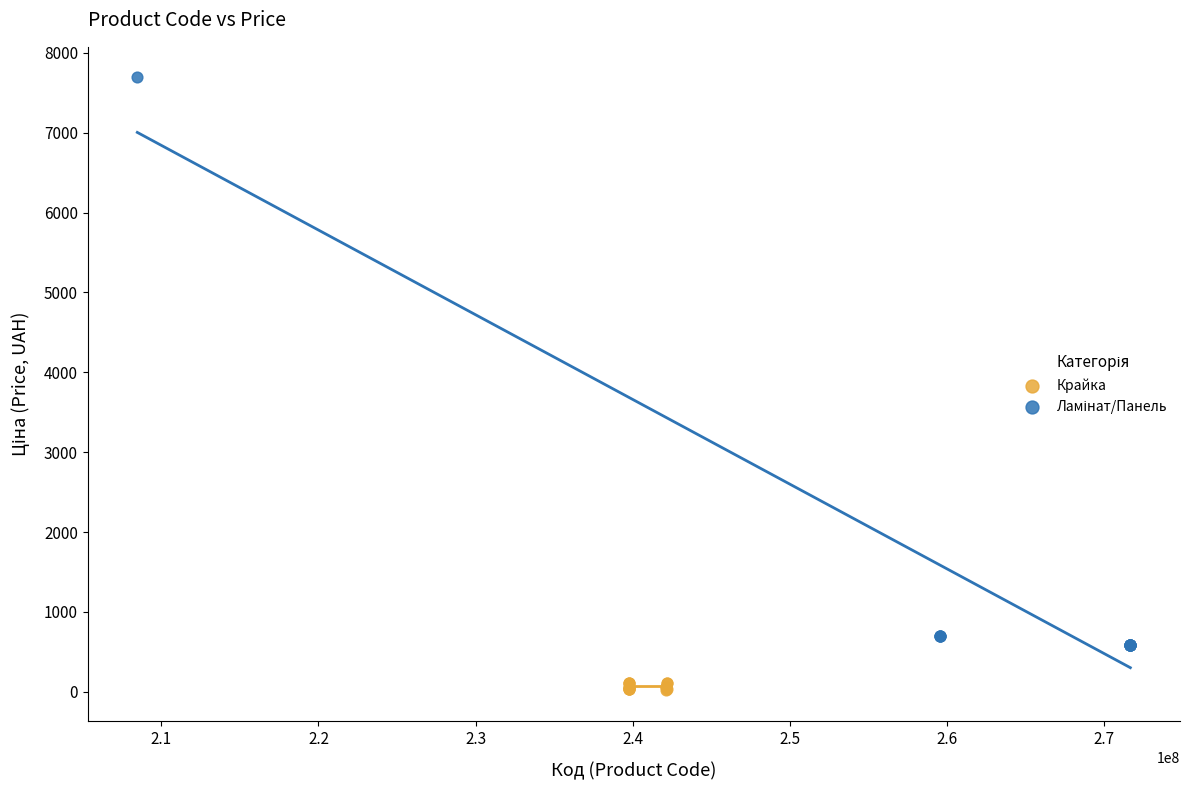

Which series reaches the minimum Y coordinate?

Крайка